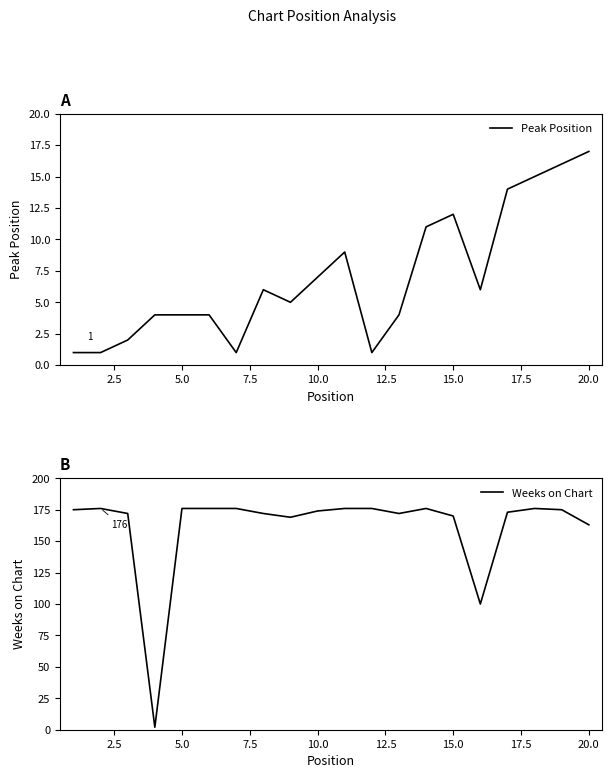

What position from the left is 5.0?

3